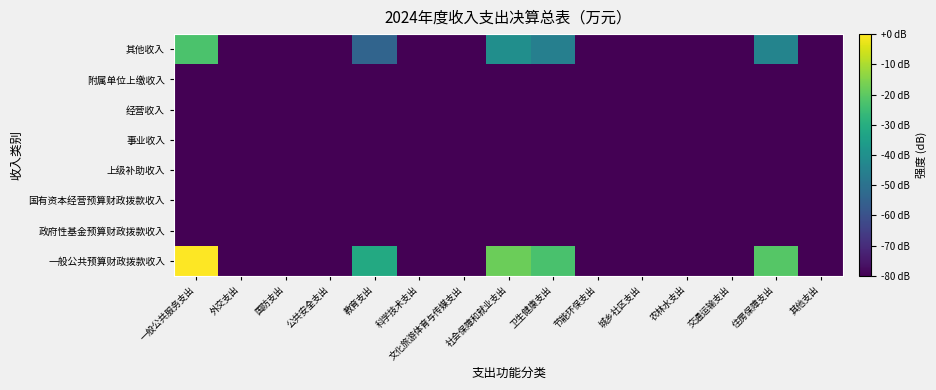

Reading right to left, transcribe all the data shown in this chart.

一般公共预算财政拨款收入: 其他支出=-120.0	住房保障支出=-21.2	交通运输支出=-120.0	农林水支出=-120.0	城乡社区支出=-120.0	节能环保支出=-120.0	卫生健康支出=-23.0	社会保障和就业支出=-17.9	文化旅游体育与传媒支出=-120.0	科学技术支出=-120.0	教育支出=-31.5	公共安全支出=-120.0	国防支出=-120.0	外交支出=-120.0	一般公共服务支出=0.0
政府性基金预算财政拨款收入: 其他支出=-120.0	住房保障支出=-120.0	交通运输支出=-120.0	农林水支出=-120.0	城乡社区支出=-120.0	节能环保支出=-120.0	卫生健康支出=-120.0	社会保障和就业支出=-120.0	文化旅游体育与传媒支出=-120.0	科学技术支出=-120.0	教育支出=-120.0	公共安全支出=-120.0	国防支出=-120.0	外交支出=-120.0	一般公共服务支出=-120.0
国有资本经营预算财政拨款收入: 其他支出=-120.0	住房保障支出=-120.0	交通运输支出=-120.0	农林水支出=-120.0	城乡社区支出=-120.0	节能环保支出=-120.0	卫生健康支出=-120.0	社会保障和就业支出=-120.0	文化旅游体育与传媒支出=-120.0	科学技术支出=-120.0	教育支出=-120.0	公共安全支出=-120.0	国防支出=-120.0	外交支出=-120.0	一般公共服务支出=-120.0
上级补助收入: 其他支出=-120.0	住房保障支出=-120.0	交通运输支出=-120.0	农林水支出=-120.0	城乡社区支出=-120.0	节能环保支出=-120.0	卫生健康支出=-120.0	社会保障和就业支出=-120.0	文化旅游体育与传媒支出=-120.0	科学技术支出=-120.0	教育支出=-120.0	公共安全支出=-120.0	国防支出=-120.0	外交支出=-120.0	一般公共服务支出=-120.0
事业收入: 其他支出=-120.0	住房保障支出=-120.0	交通运输支出=-120.0	农林水支出=-120.0	城乡社区支出=-120.0	节能环保支出=-120.0	卫生健康支出=-120.0	社会保障和就业支出=-120.0	文化旅游体育与传媒支出=-120.0	科学技术支出=-120.0	教育支出=-120.0	公共安全支出=-120.0	国防支出=-120.0	外交支出=-120.0	一般公共服务支出=-120.0
经营收入: 其他支出=-120.0	住房保障支出=-120.0	交通运输支出=-120.0	农林水支出=-120.0	城乡社区支出=-120.0	节能环保支出=-120.0	卫生健康支出=-120.0	社会保障和就业支出=-120.0	文化旅游体育与传媒支出=-120.0	科学技术支出=-120.0	教育支出=-120.0	公共安全支出=-120.0	国防支出=-120.0	外交支出=-120.0	一般公共服务支出=-120.0
附属单位上缴收入: 其他支出=-120.0	住房保障支出=-120.0	交通运输支出=-120.0	农林水支出=-120.0	城乡社区支出=-120.0	节能环保支出=-120.0	卫生健康支出=-120.0	社会保障和就业支出=-120.0	文化旅游体育与传媒支出=-120.0	科学技术支出=-120.0	教育支出=-120.0	公共安全支出=-120.0	国防支出=-120.0	外交支出=-120.0	一般公共服务支出=-120.0
其他收入: 其他支出=-120.0	住房保障支出=-43.8	交通运输支出=-120.0	农林水支出=-120.0	城乡社区支出=-120.0	节能环保支出=-120.0	卫生健康支出=-45.6	社会保障和就业支出=-40.5	文化旅游体育与传媒支出=-120.0	科学技术支出=-120.0	教育支出=-54.1	公共安全支出=-120.0	国防支出=-120.0	外交支出=-120.0	一般公共服务支出=-22.6